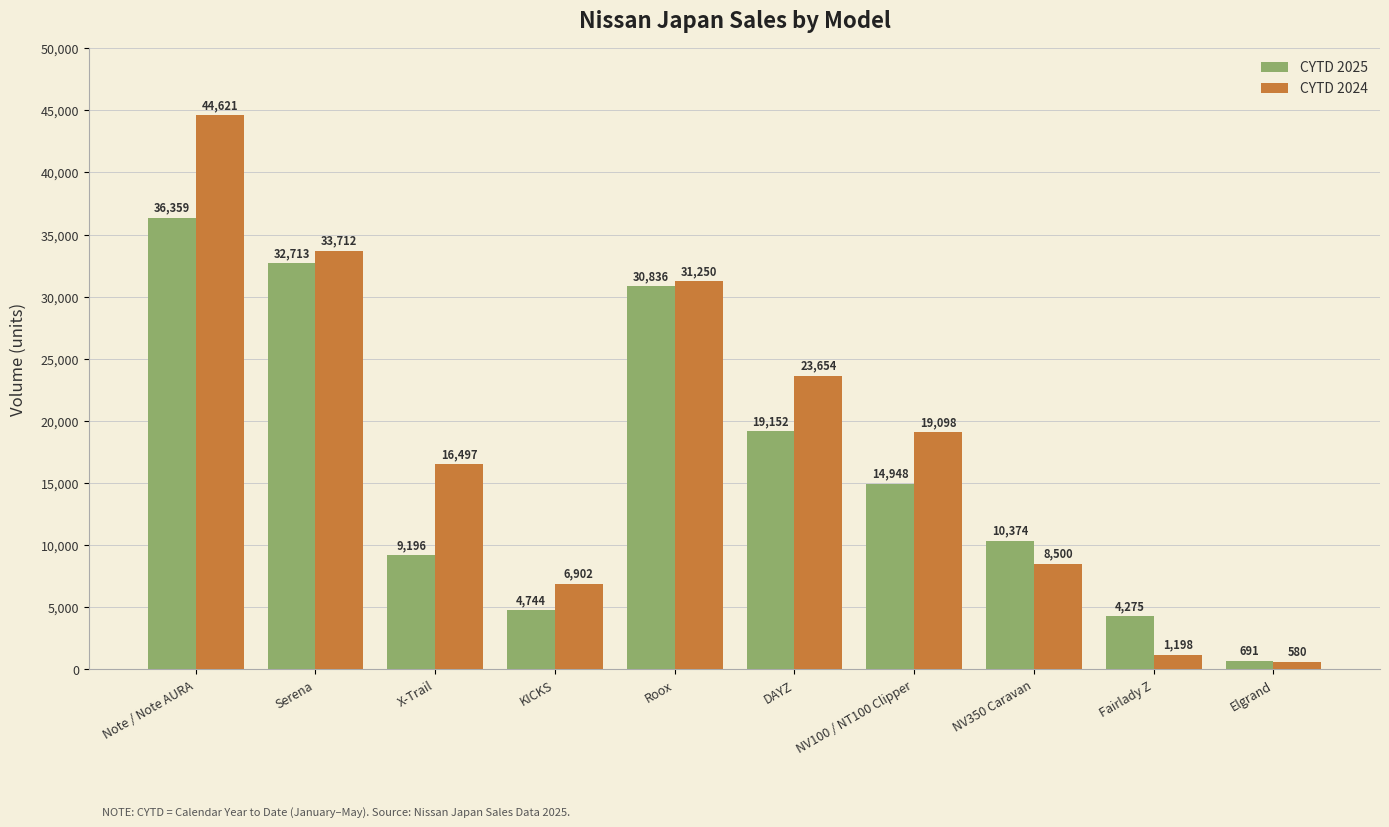

List the labels in order of CYTD 2025 value, smallest first.

Elgrand, Fairlady Z, KICKS, X-Trail, NV350 Caravan, NV100 / NT100 Clipper, DAYZ, Roox, Serena, Note / Note AURA